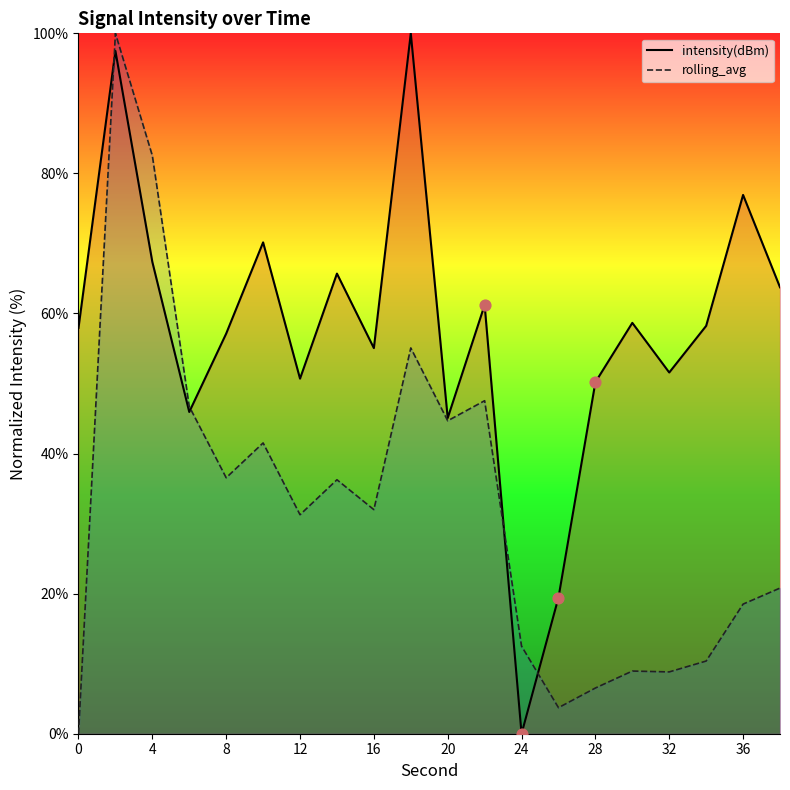

What are all the series names shown in the legend?

intensity(dBm), rolling_avg